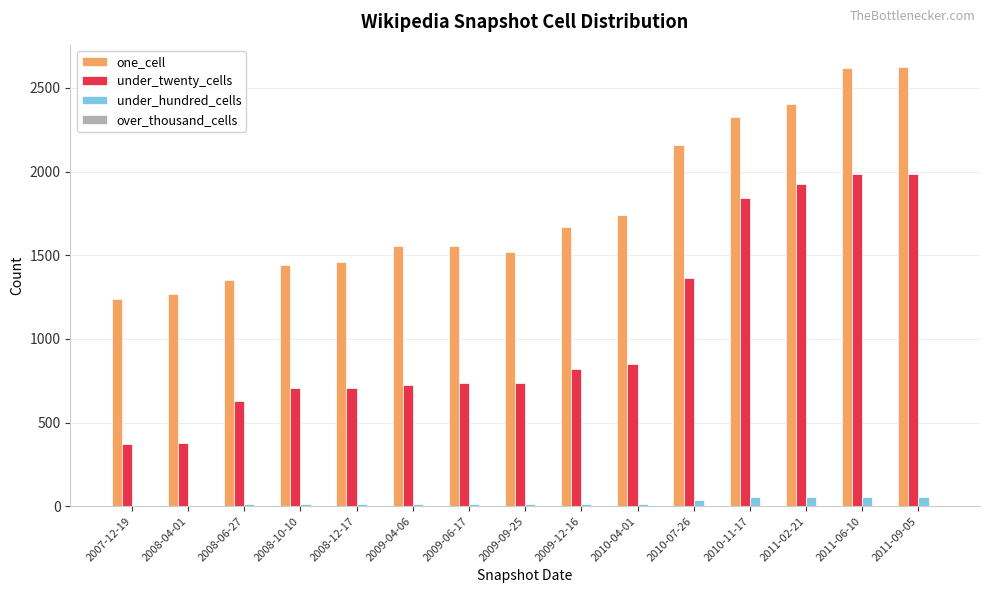

How many series are shown in this chart?

3